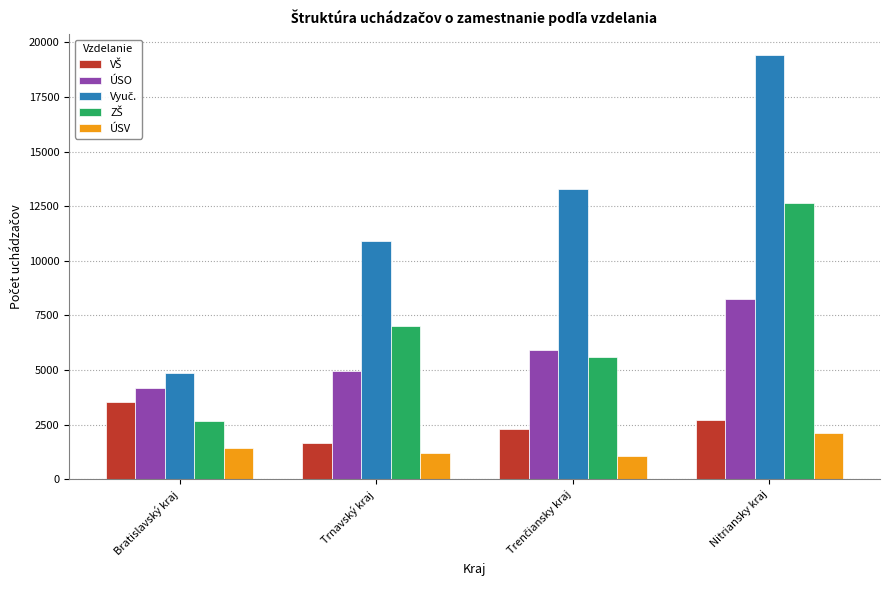

How many data points in ÚSV are less than 1444?

2